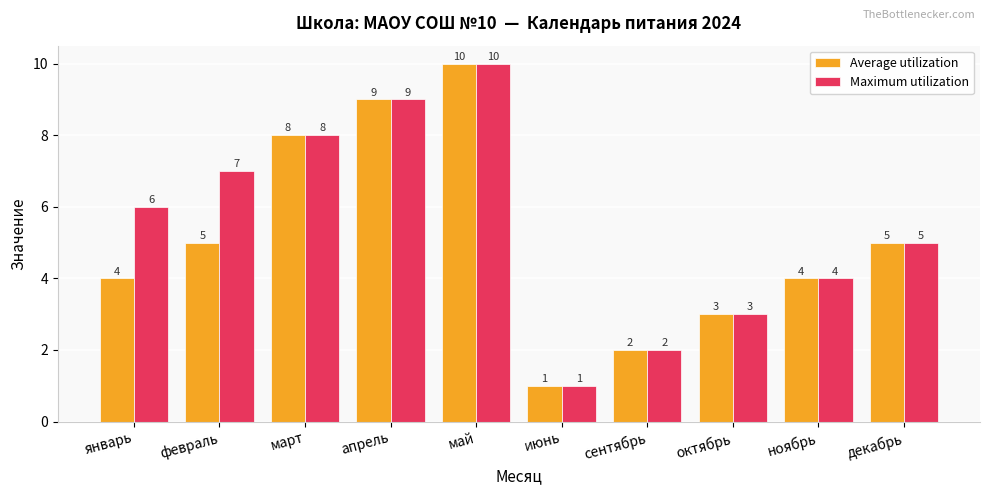

What is the label of the 3rd bar from the left?

март